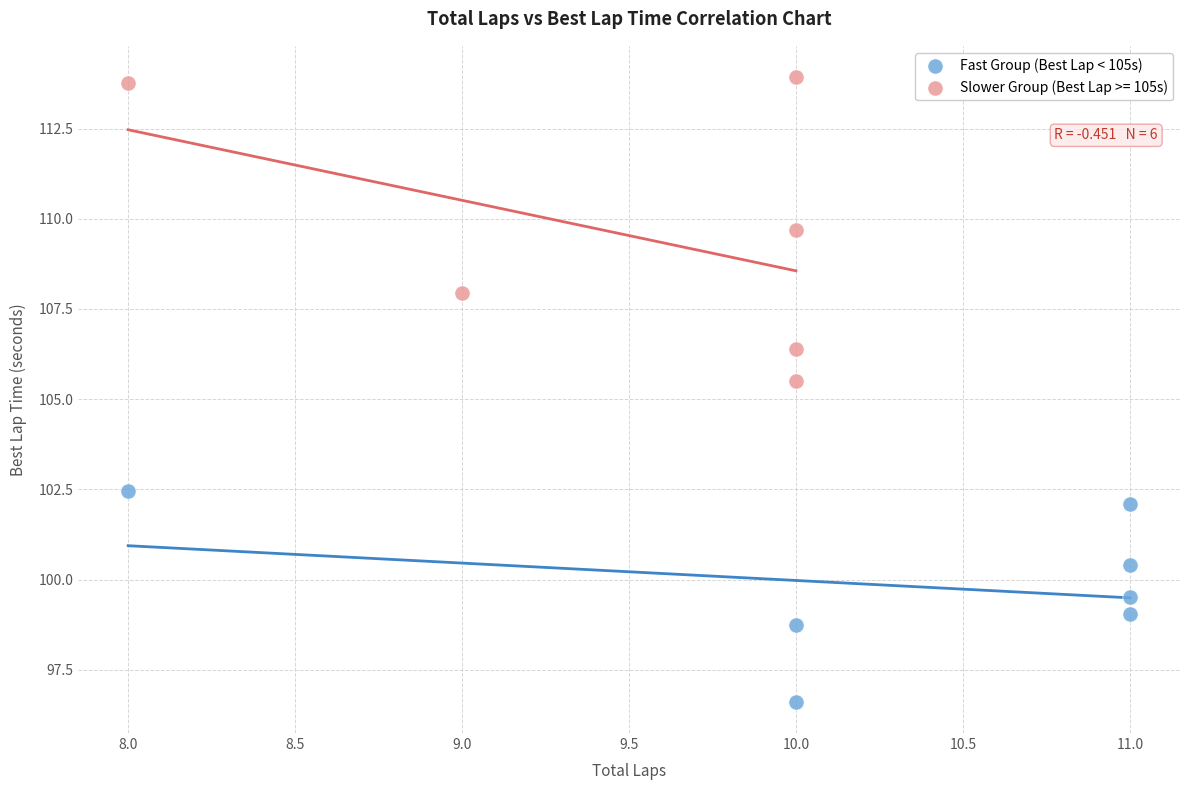

Which series reaches the maximum Y coordinate?

Slower Group (Best Lap >= 105s)